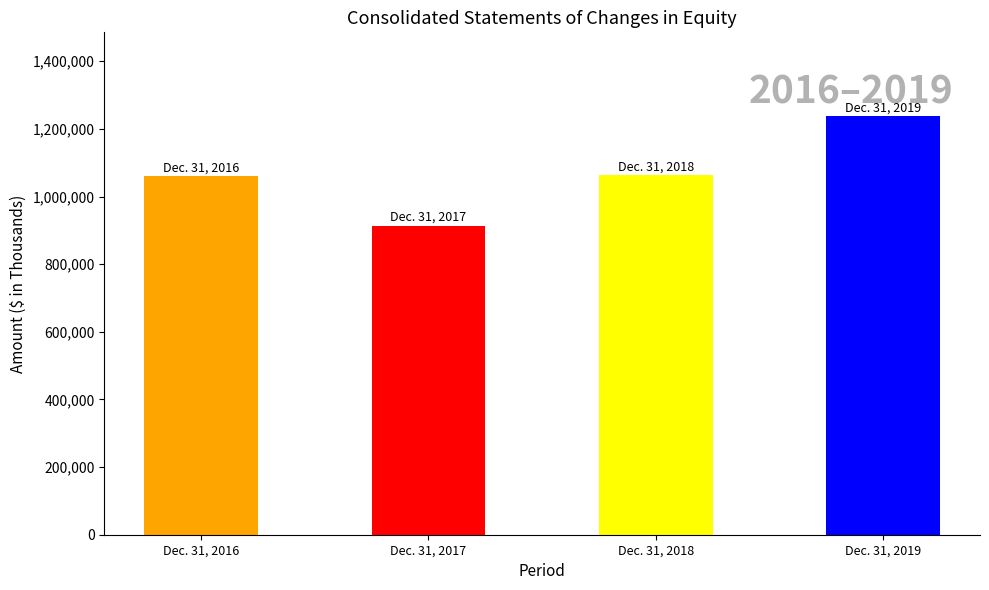

Approximately how many times larger is the value at Dec. 31, 2018 compared to Dec. 31, 2017?

1.2